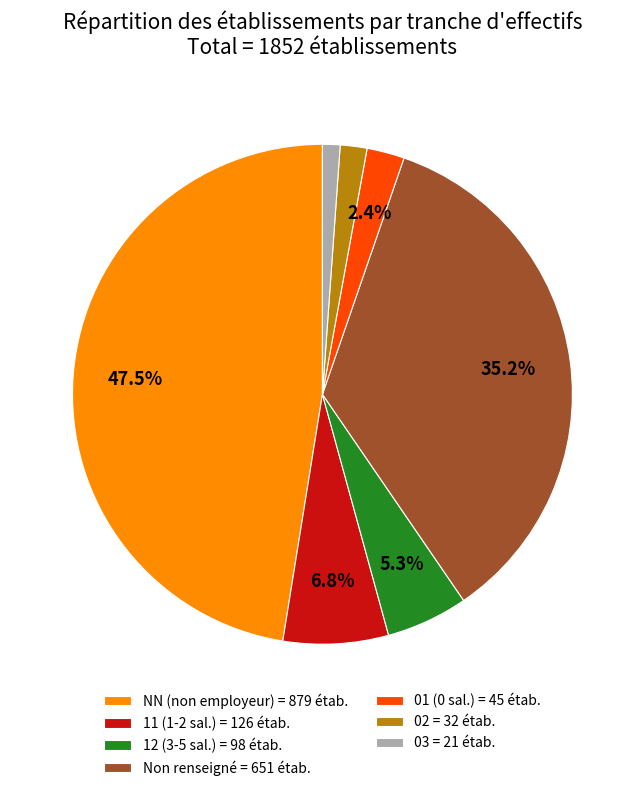

Combined, what portion of the pie is 12 (3-5 sal.) = 98 étab. and 11 (1-2 sal.) = 126 étab.?

12.1%